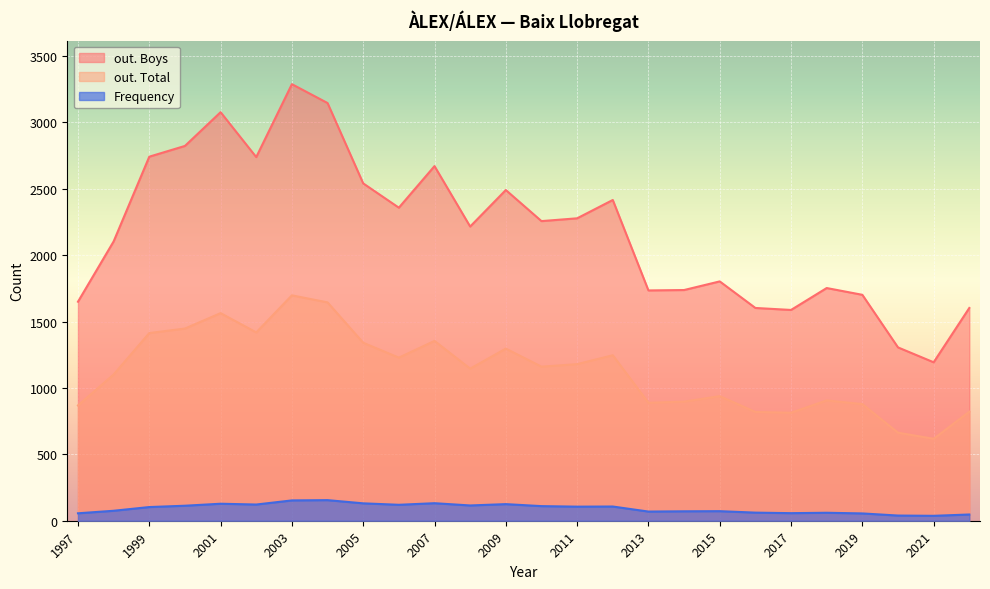

True or false: Frequency and out. Total intersect in this chart.

False